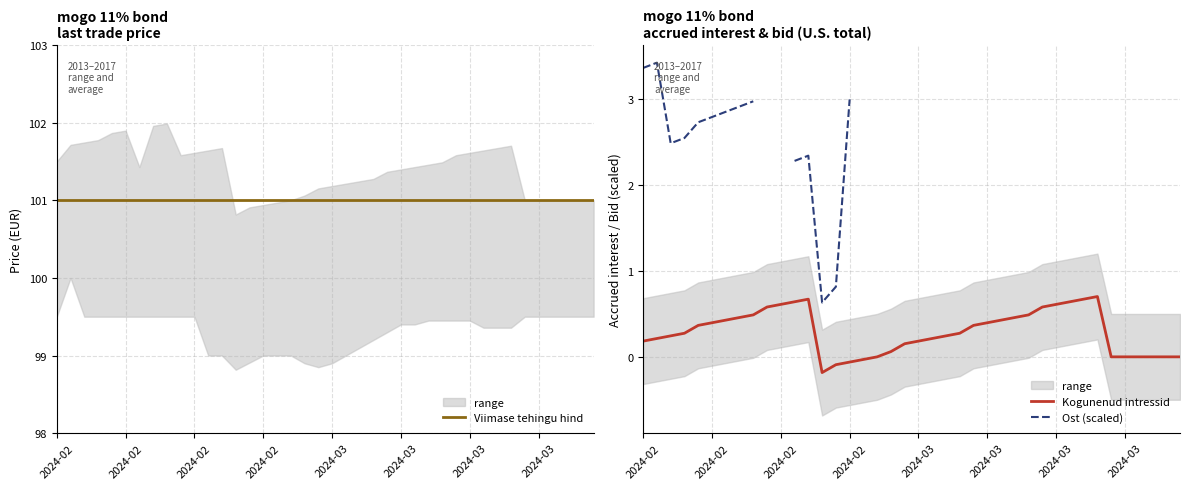

Which series has the largest range (max minus min)?

Ost (scaled)